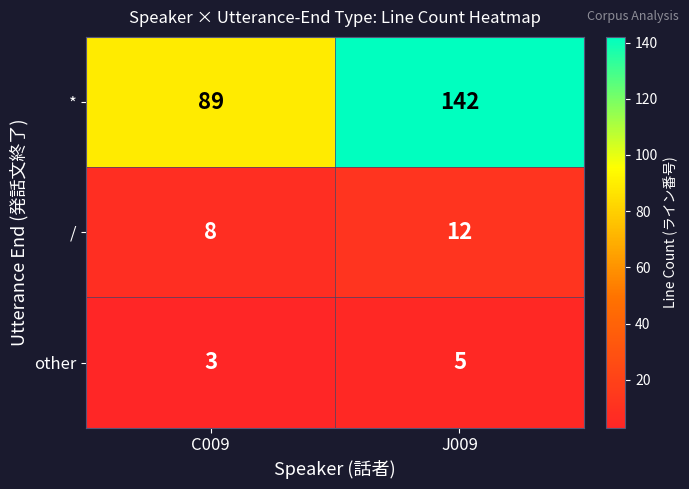

At which category does the chart reach its peak across all series?

J009